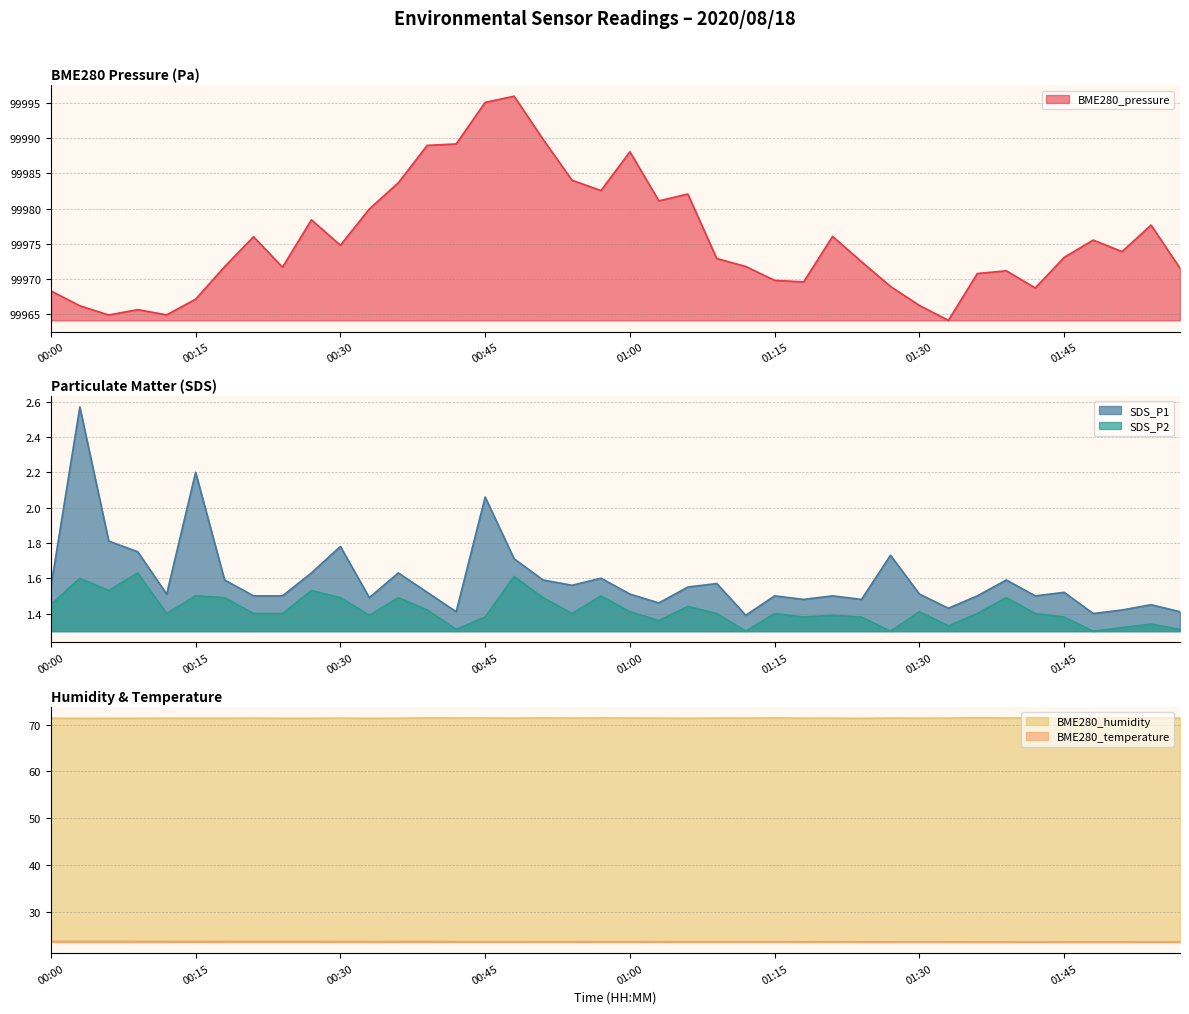

What is the sum of all SDS_P2 values?

56.9